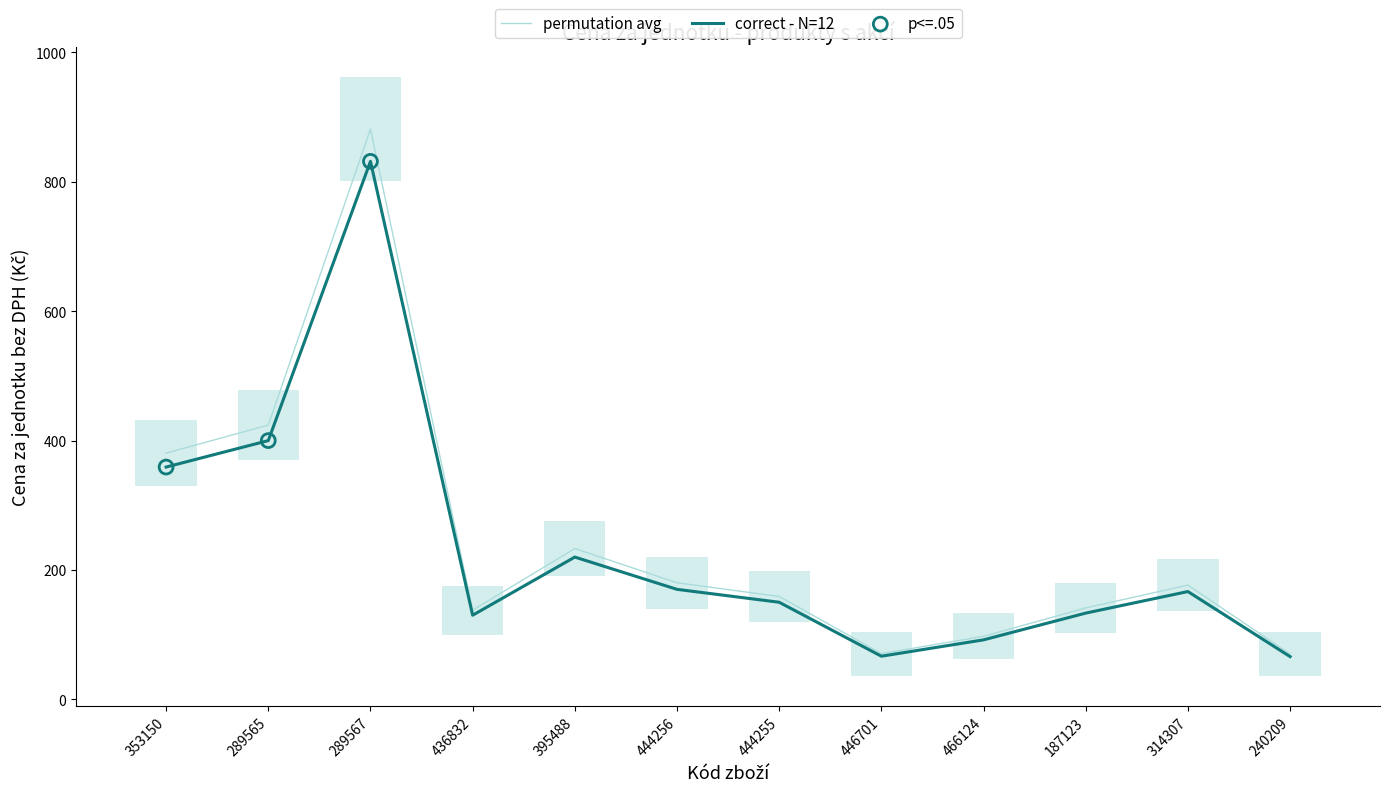

Which series has the widest spread of Y values?

permutation avg